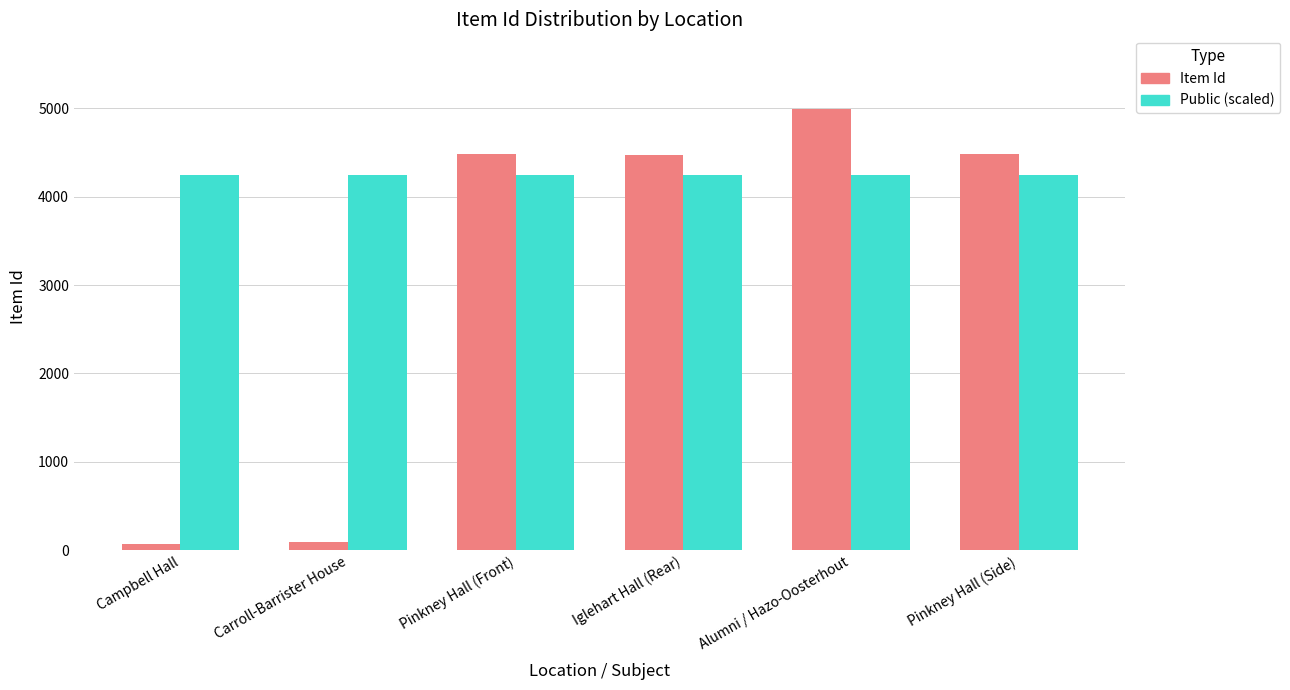

Rank the series by their maximum value, from lowest to highest.

Public (scaled), Item Id